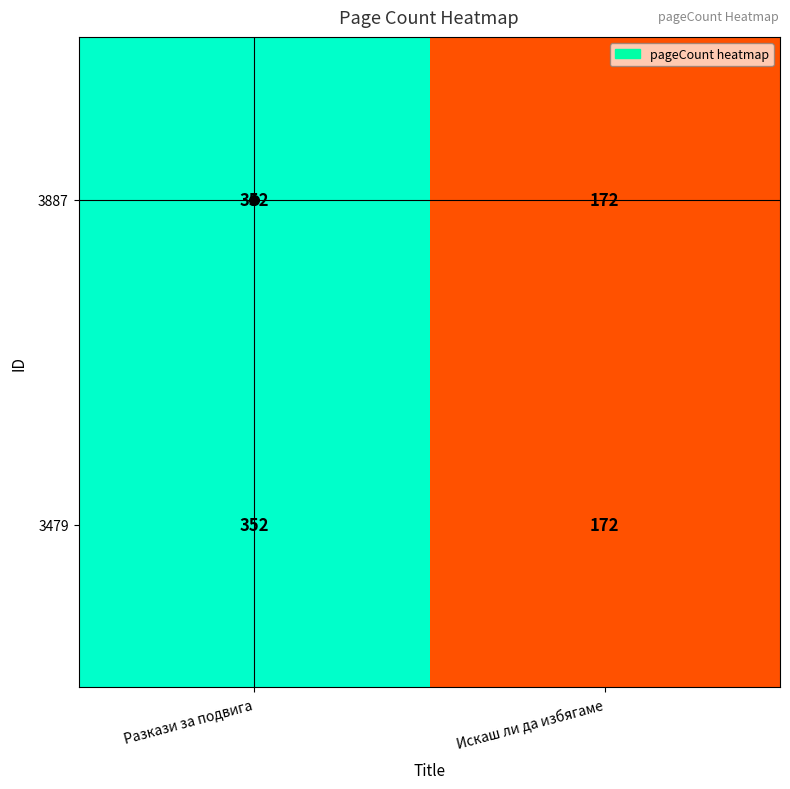

True or false: 3479 has a value of 172 at Искаш ли да избягаме.

True